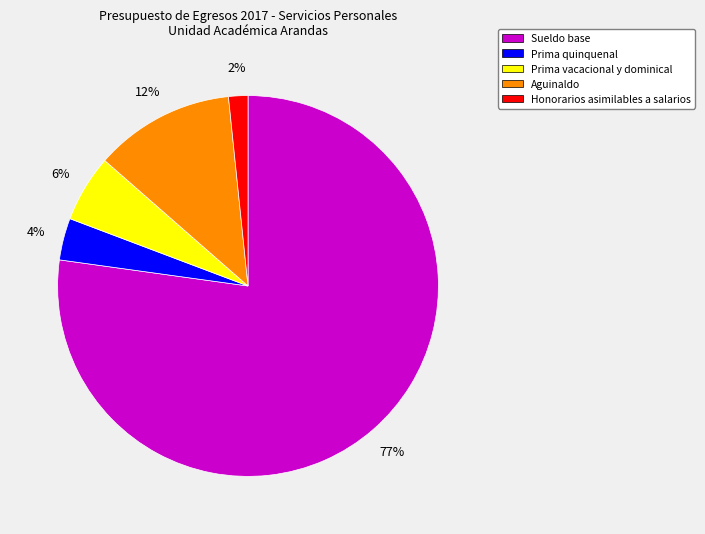

To the nearest percent, what percentage of the pie is Aguinaldo?

12%